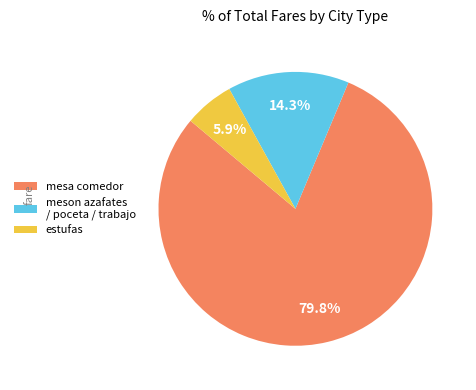

How many slices are in this pie chart?

3